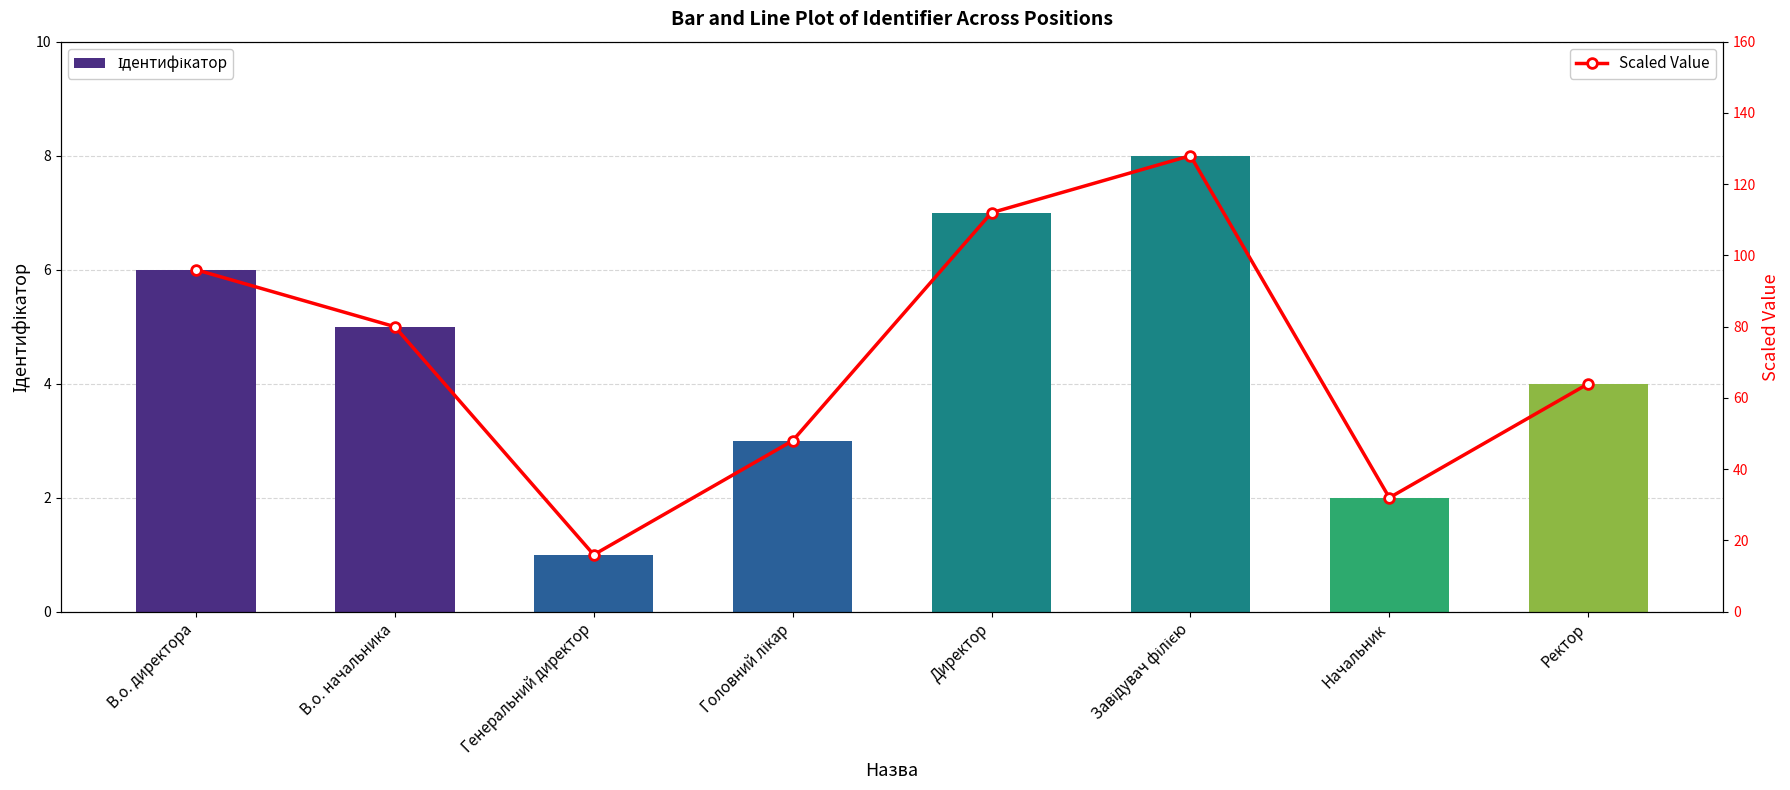

At which label does Scaled Value reach its minimum?

Генеральний директор